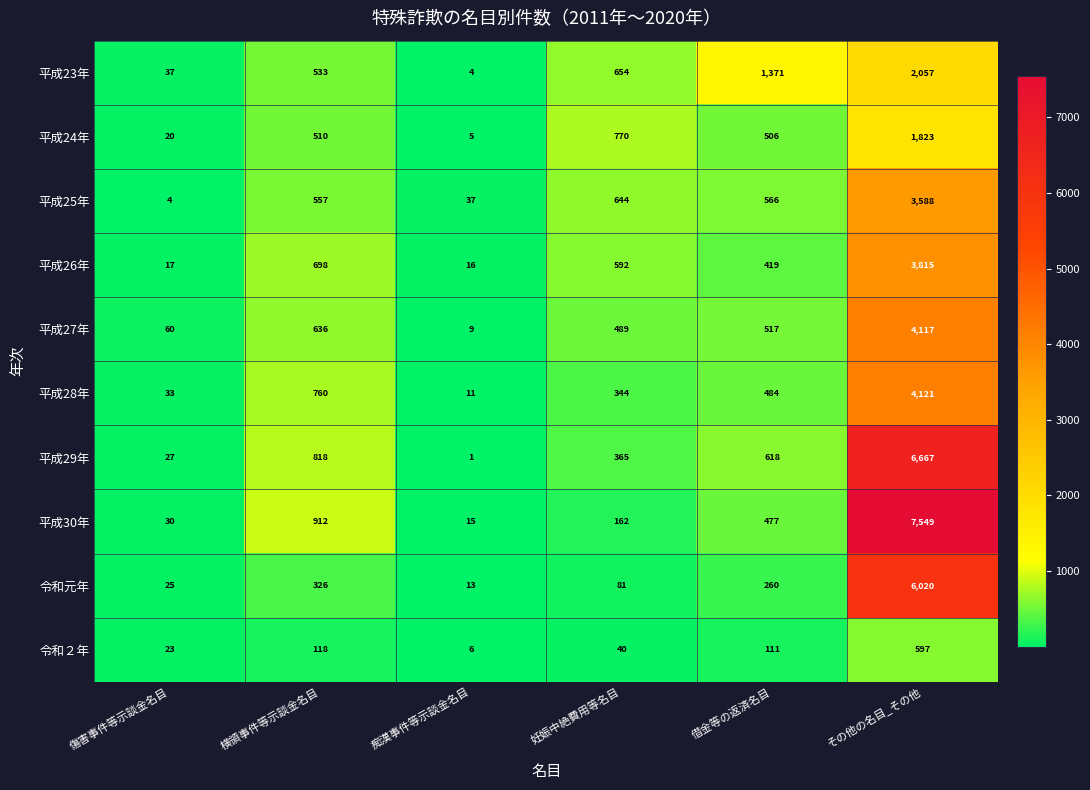

Which series has the widest spread of values?

平成30年